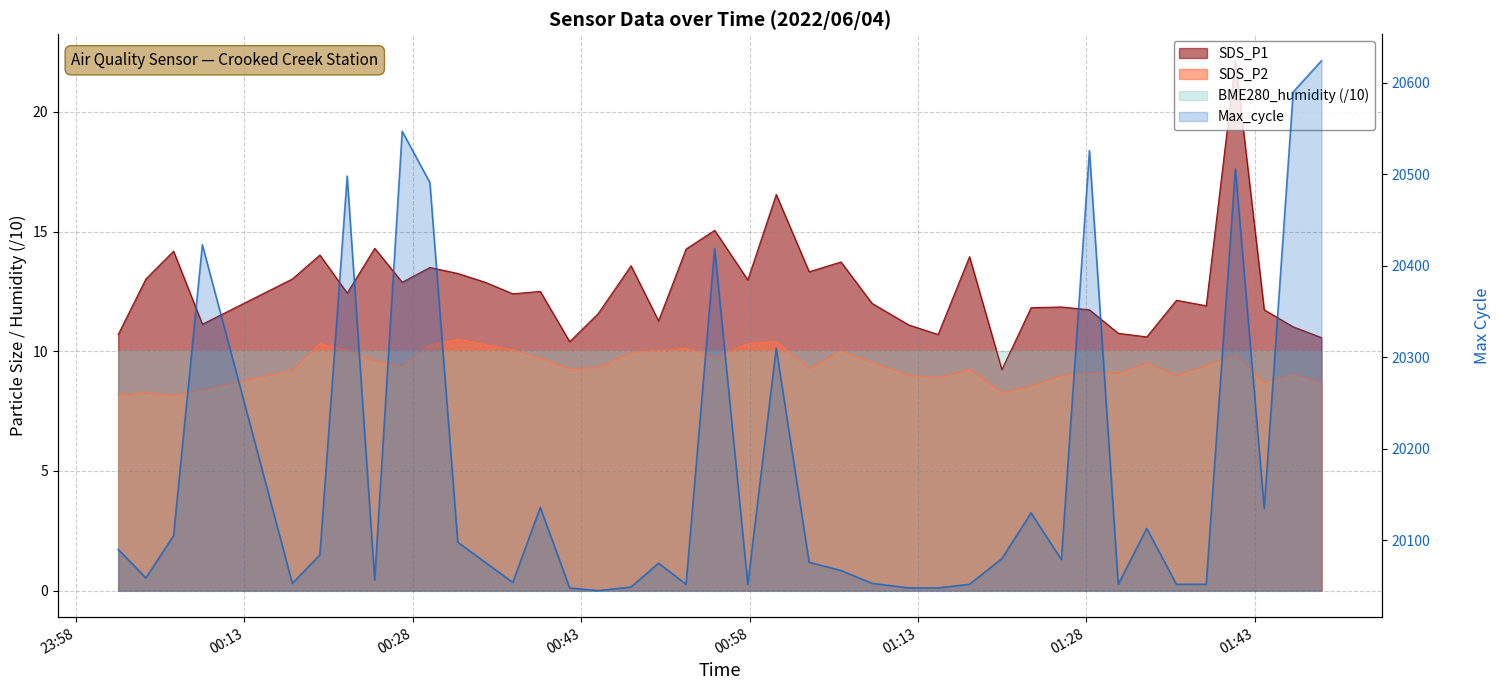

Reading right to left, list all the values displayed in this chart.

SDS_P1: 2022/06/04 01:48:56=10.6	2022/06/04 01:46:25=11.0	2022/06/04 01:43:50=11.7	2022/06/04 01:41:16=22.1	2022/06/04 01:38:40=11.9	2022/06/04 01:36:01=12.1	2022/06/04 01:33:22=10.6	2022/06/04 01:30:50=10.8	2022/06/04 01:28:16=11.7	2022/06/04 01:25:46=11.8	2022/06/04 01:23:04=11.8	2022/06/04 01:20:28=9.2	2022/06/04 01:17:35=13.9	2022/06/04 01:14:47=10.7	2022/06/04 01:12:10=11.1	2022/06/04 01:08:54=12.0	2022/06/04 01:06:08=13.7	2022/06/04 01:03:18=13.3	2022/06/04 01:00:22=16.6	2022/06/04 00:57:50=13.0	2022/06/04 00:54:53=15.1	2022/06/04 00:52:20=14.3	2022/06/04 00:49:53=11.3	2022/06/04 00:47:26=13.6	2022/06/04 00:44:30=11.6	2022/06/04 00:41:58=10.4	2022/06/04 00:39:21=12.5	2022/06/04 00:36:54=12.4	2022/06/04 00:34:27=12.9	2022/06/04 00:32:00=13.2	2022/06/04 00:29:31=13.5	2022/06/04 00:27:03=12.9	2022/06/04 00:24:36=14.3	2022/06/04 00:22:09=12.4	2022/06/04 00:19:43=14.0	2022/06/04 00:17:16=13.0	2022/06/04 00:09:15=11.1	2022/06/04 00:06:41=14.2	2022/06/04 00:04:13=13.0	2022/06/04 00:01:45=10.7
SDS_P2: 2022/06/04 01:48:56=8.7	2022/06/04 01:46:25=9.1	2022/06/04 01:43:50=8.7	2022/06/04 01:41:16=9.9	2022/06/04 01:38:40=9.4	2022/06/04 01:36:01=9.0	2022/06/04 01:33:22=9.5	2022/06/04 01:30:50=9.1	2022/06/04 01:28:16=9.1	2022/06/04 01:25:46=9.0	2022/06/04 01:23:04=8.6	2022/06/04 01:20:28=8.3	2022/06/04 01:17:35=9.2	2022/06/04 01:14:47=8.9	2022/06/04 01:12:10=9.0	2022/06/04 01:08:54=9.5	2022/06/04 01:06:08=10.0	2022/06/04 01:03:18=9.3	2022/06/04 01:00:22=10.4	2022/06/04 00:57:50=10.3	2022/06/04 00:54:53=9.7	2022/06/04 00:52:20=10.1	2022/06/04 00:49:53=10.0	2022/06/04 00:47:26=9.9	2022/06/04 00:44:30=9.3	2022/06/04 00:41:58=9.3	2022/06/04 00:39:21=9.7	2022/06/04 00:36:54=10.1	2022/06/04 00:34:27=10.3	2022/06/04 00:32:00=10.5	2022/06/04 00:29:31=10.3	2022/06/04 00:27:03=9.4	2022/06/04 00:24:36=9.6	2022/06/04 00:22:09=10.1	2022/06/04 00:19:43=10.3	2022/06/04 00:17:16=9.2	2022/06/04 00:09:15=8.4	2022/06/04 00:06:41=8.2	2022/06/04 00:04:13=8.2	2022/06/04 00:01:45=8.2
Max_cycle: 2022/06/04 01:48:56=20624.0	2022/06/04 01:46:25=20590.0	2022/06/04 01:43:50=20135.0	2022/06/04 01:41:16=20506.0	2022/06/04 01:38:40=20052.0	2022/06/04 01:36:01=20052.0	2022/06/04 01:33:22=20113.0	2022/06/04 01:30:50=20052.0	2022/06/04 01:28:16=20526.0	2022/06/04 01:25:46=20079.0	2022/06/04 01:23:04=20130.0	2022/06/04 01:20:28=20080.0	2022/06/04 01:17:35=20052.0	2022/06/04 01:14:47=20048.0	2022/06/04 01:12:10=20048.0	2022/06/04 01:08:54=20053.0	2022/06/04 01:06:08=20067.0	2022/06/04 01:03:18=20076.0	2022/06/04 01:00:22=20310.0	2022/06/04 00:57:50=20052.0	2022/06/04 00:54:53=20419.0	2022/06/04 00:52:20=20052.0	2022/06/04 00:49:53=20075.0	2022/06/04 00:47:26=20049.0	2022/06/04 00:44:30=20045.0	2022/06/04 00:41:58=20048.0	2022/06/04 00:39:21=20136.0	2022/06/04 00:36:54=20054.0	2022/06/04 00:34:27=20076.0	2022/06/04 00:32:00=20098.0	2022/06/04 00:29:31=20491.0	2022/06/04 00:27:03=20547.0	2022/06/04 00:24:36=20057.0	2022/06/04 00:22:09=20498.0	2022/06/04 00:19:43=20084.0	2022/06/04 00:17:16=20053.0	2022/06/04 00:09:15=20423.0	2022/06/04 00:06:41=20105.0	2022/06/04 00:04:13=20059.0	2022/06/04 00:01:45=20090.0